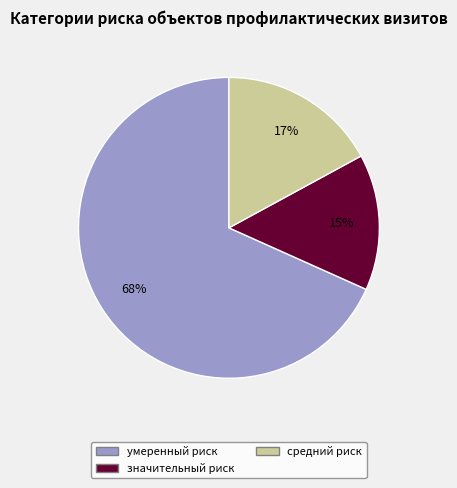

Is the sum of умеренный риск and значительный риск greater than half?

Yes